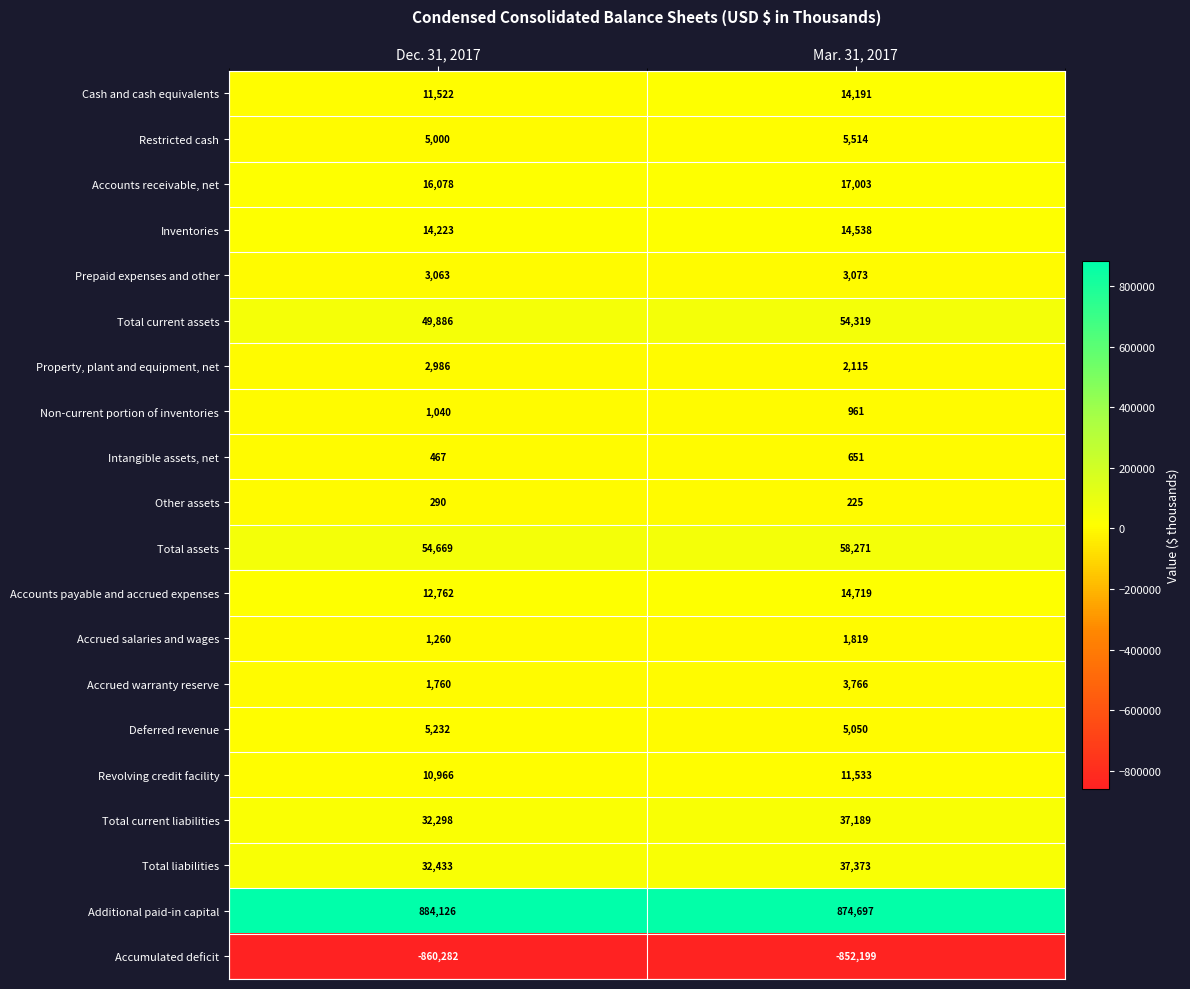

Is it true that Non-current portion of inventories equals 961 at Mar. 31, 2017?

True